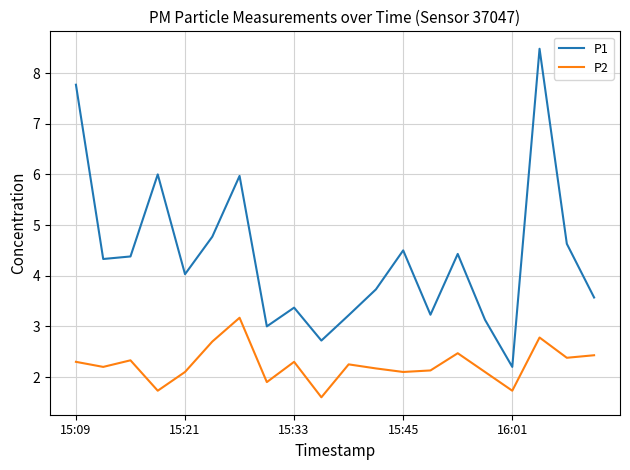

List the series in order of their overall mean, highest first.

P1, P2